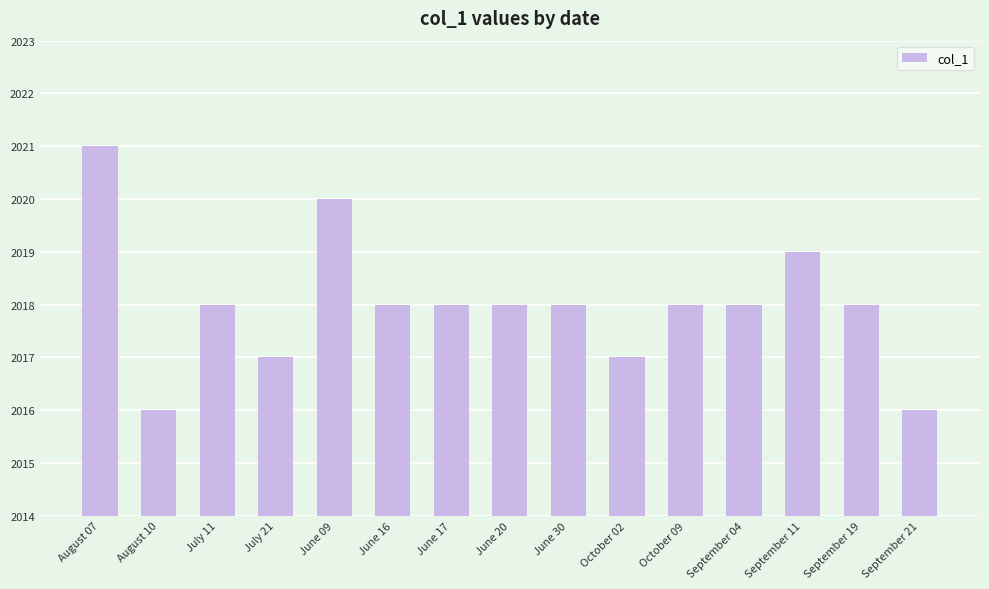

The chart shows a value of 2018 at June 20. True or false?

True